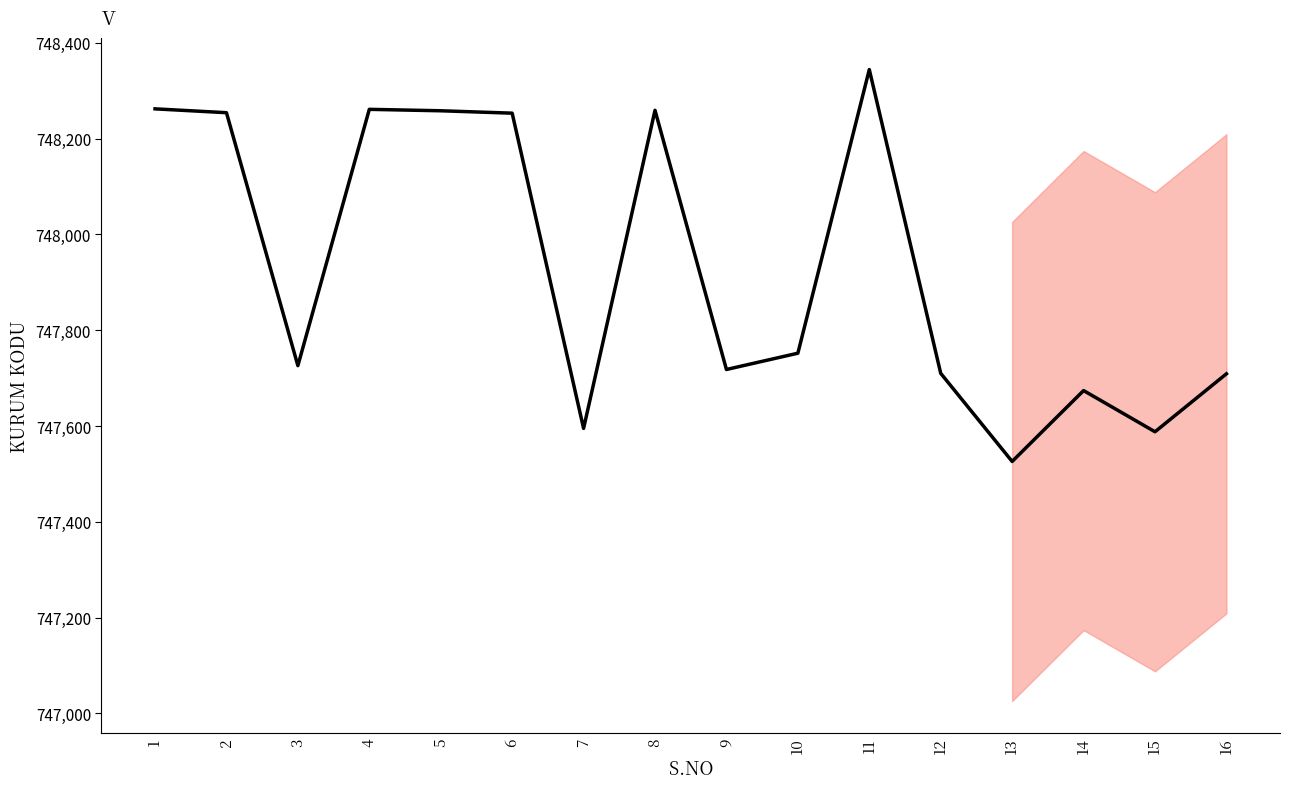

Is it true that the value at 2 is 156507?

False